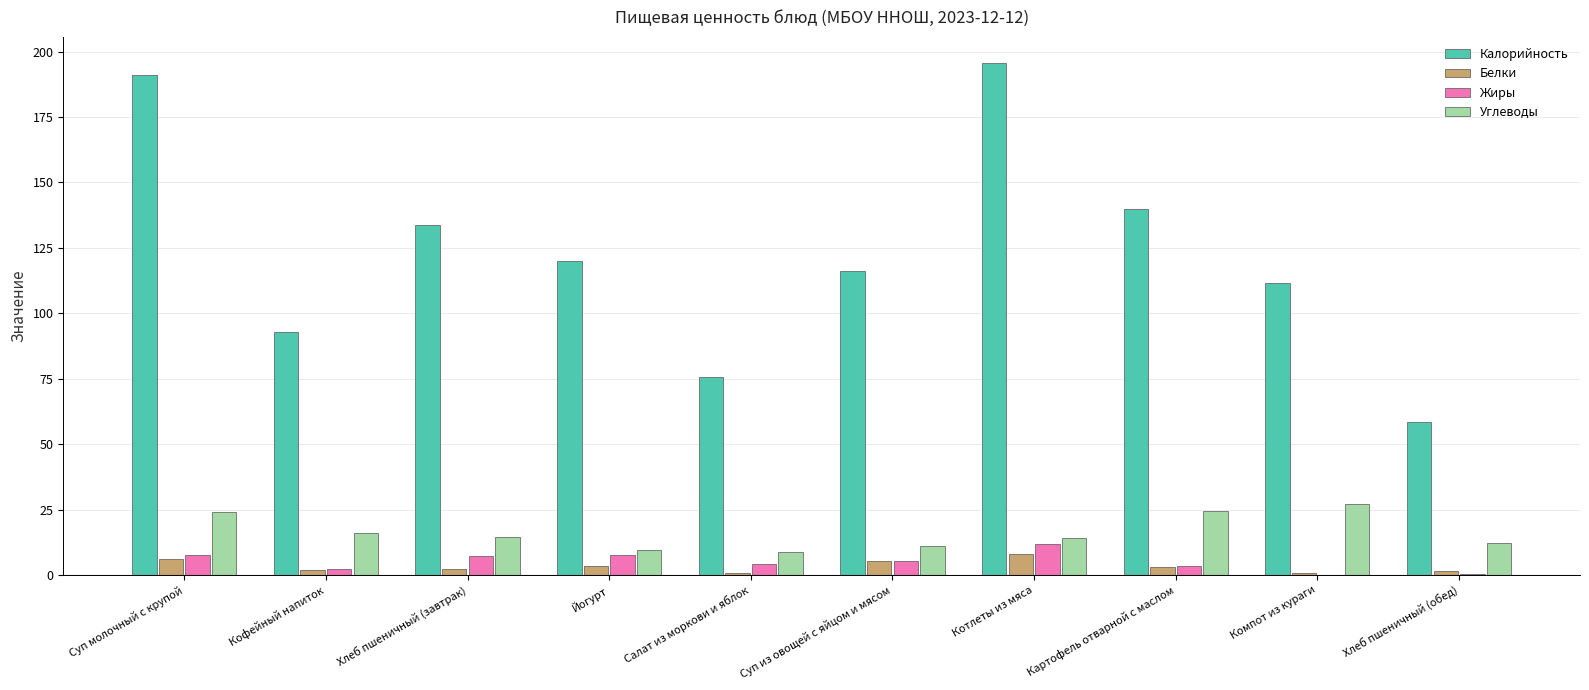

What is the sum of all Белки values?

33.6